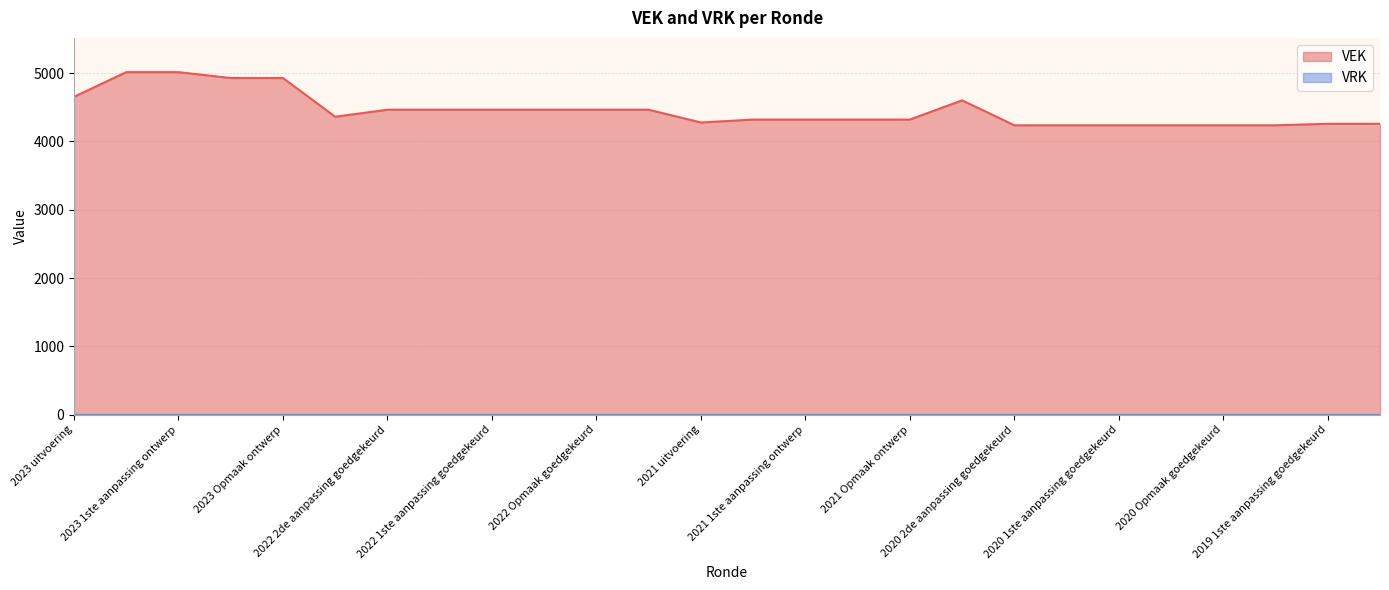

What is the average value?

4453